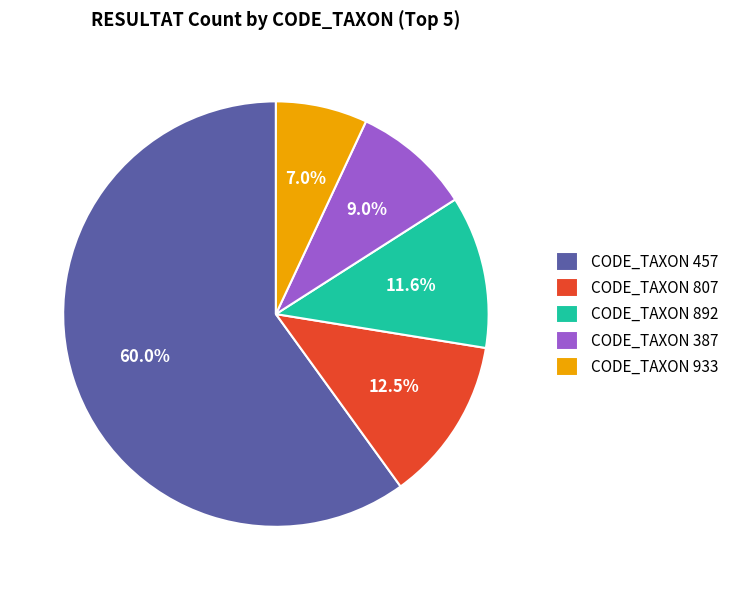

Between CODE_TAXON 892 and CODE_TAXON 457, which is larger?

CODE_TAXON 457